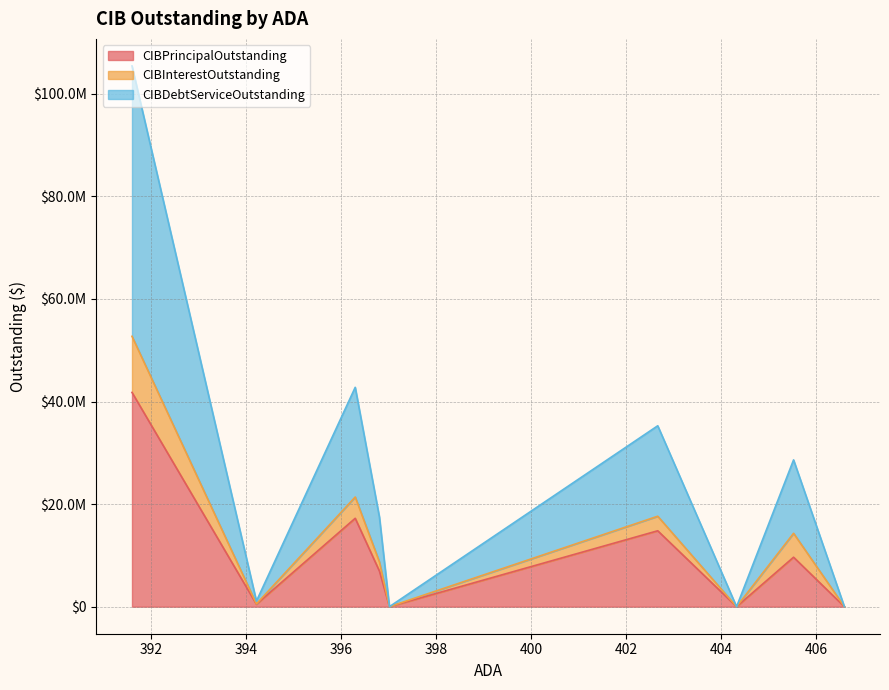

What is the average value of the CIBDebtServiceOutstanding series?

12813457.5